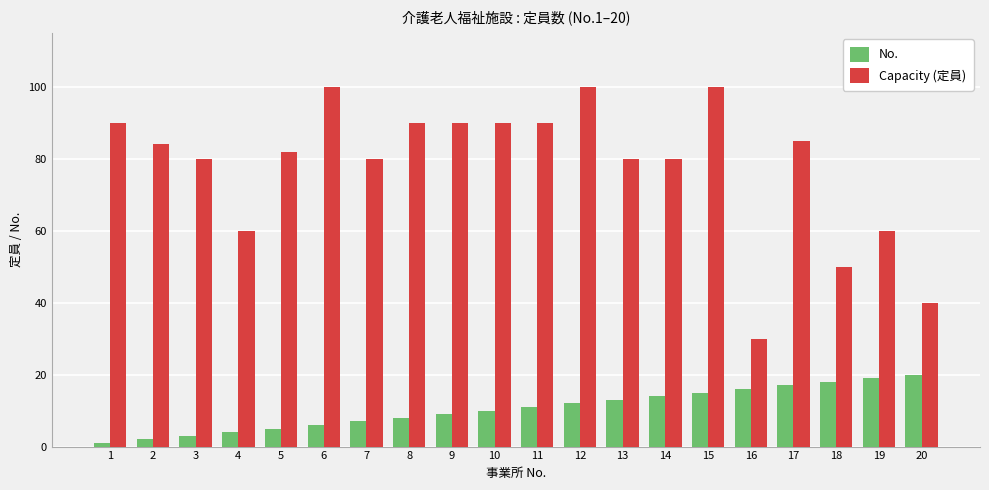

What is the minimum value shown in the chart?

1